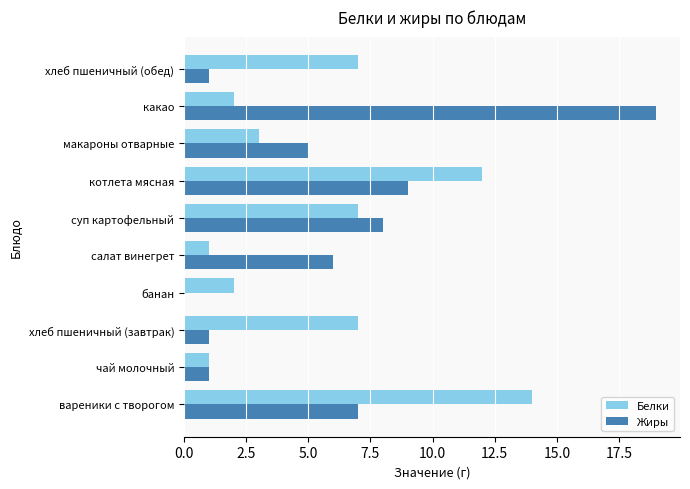

What is the total value across all series at котлета мясная?

21